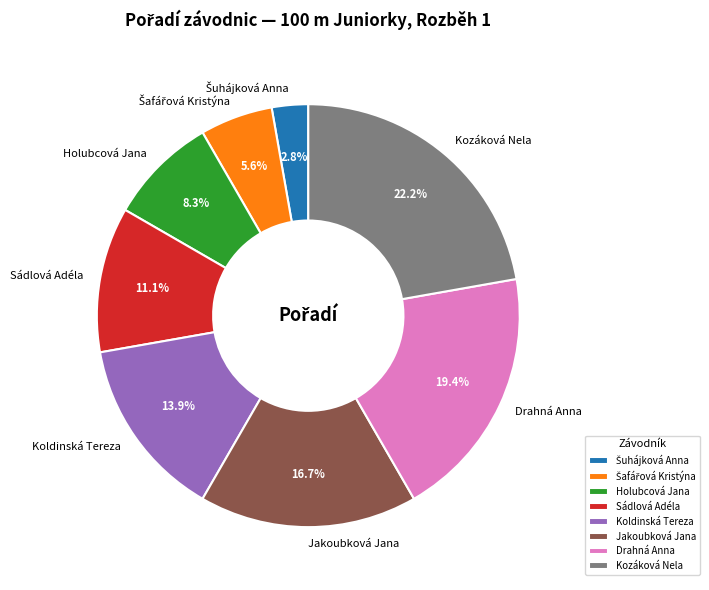

To the nearest percent, what portion does Jakoubková Jana represent?

17%